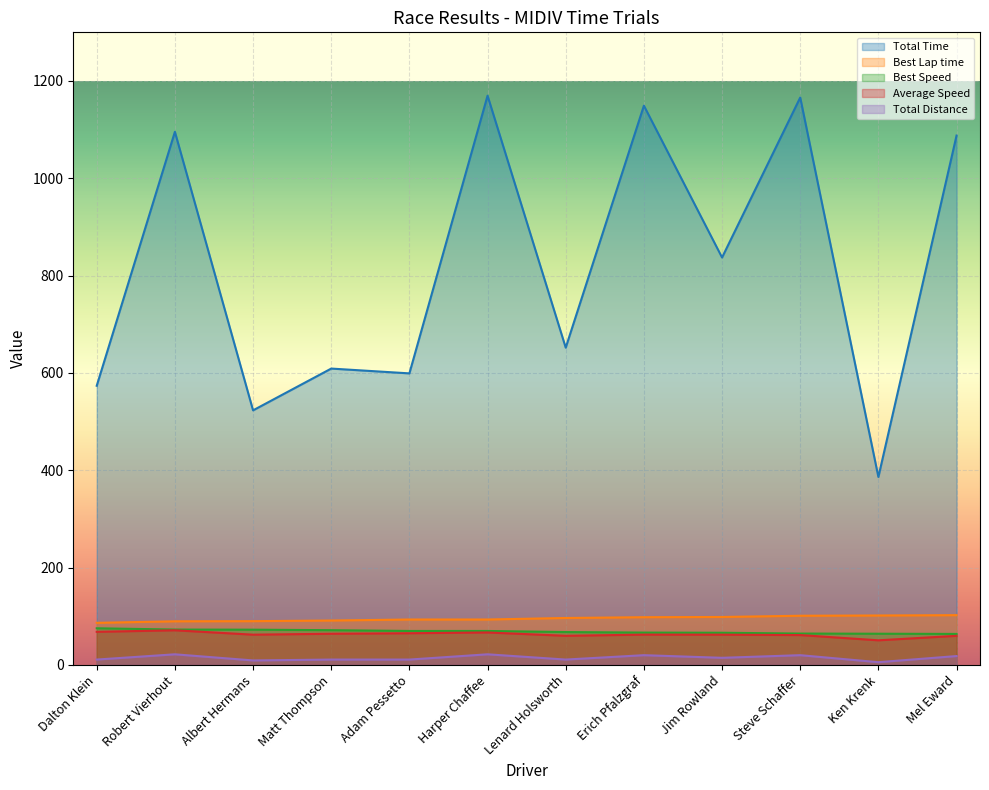

Which category has the lowest value across all series?

Ken Krenk